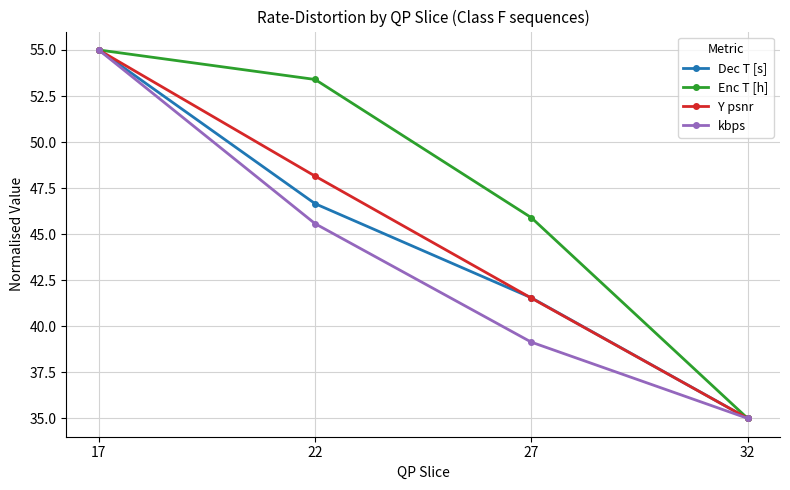

At which label is kbps closest to 45?

22